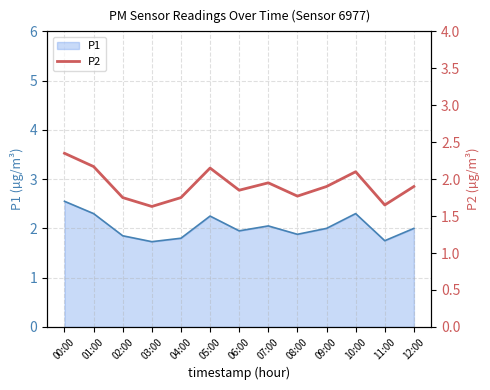

What is the ratio of the value at 10:00 to the value at 04:00?

1.2